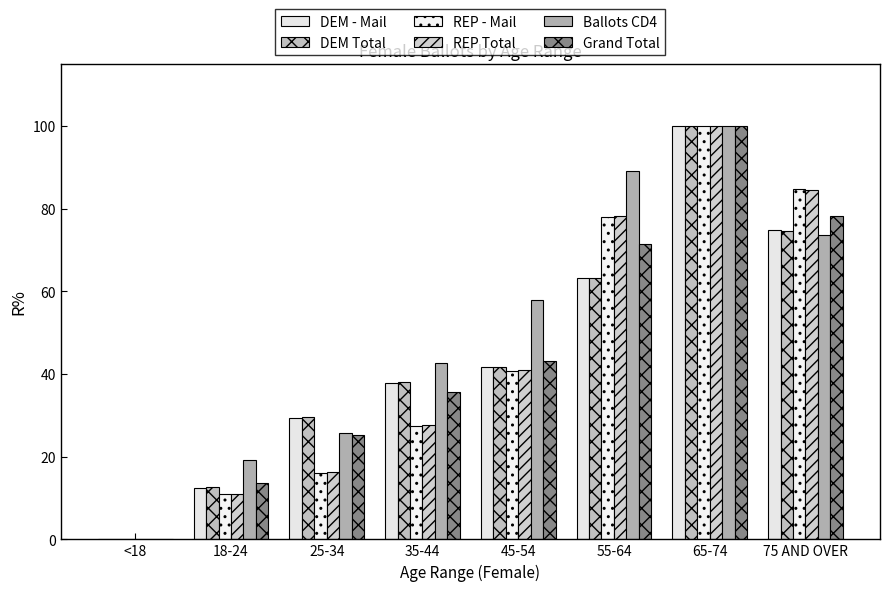

What is the total value across all series at 35-44?

209.3